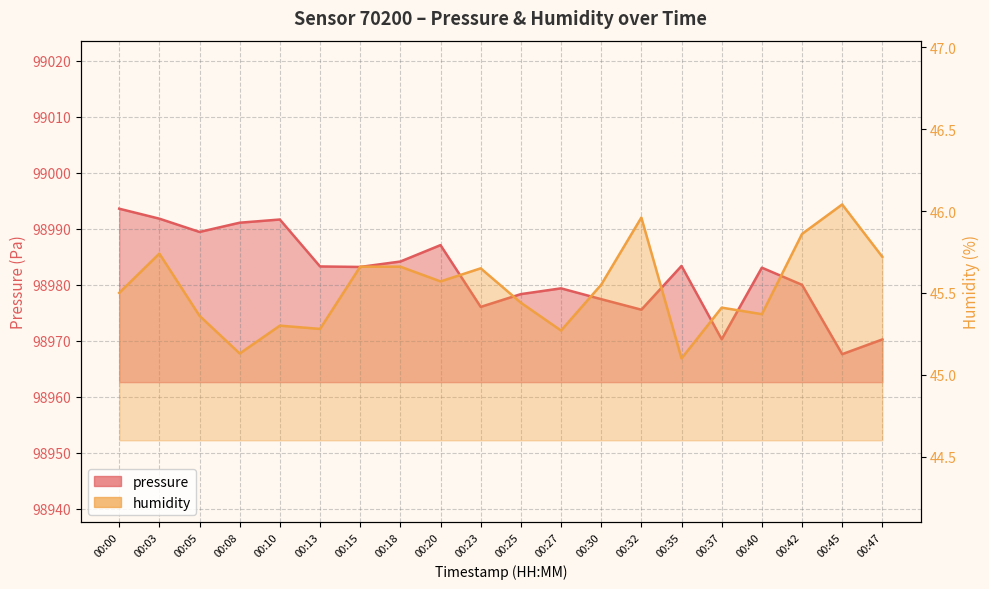

Which series has the widest spread of values?

pressure